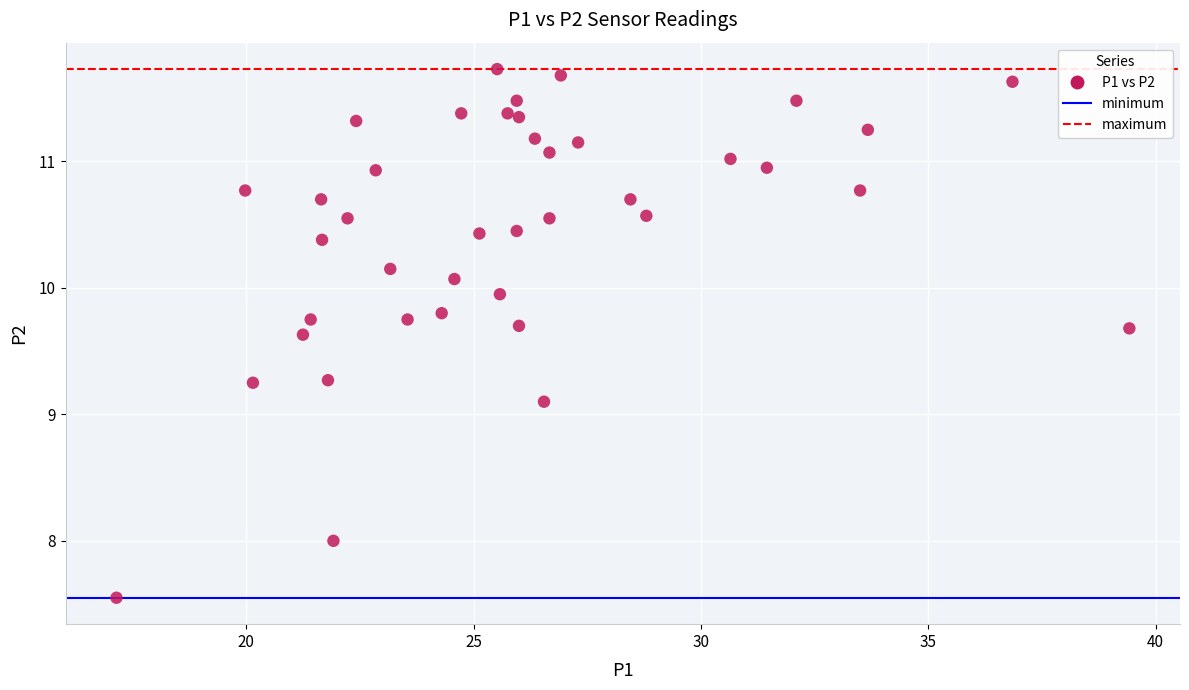

What is the range of X values (max minus min)?

22.3